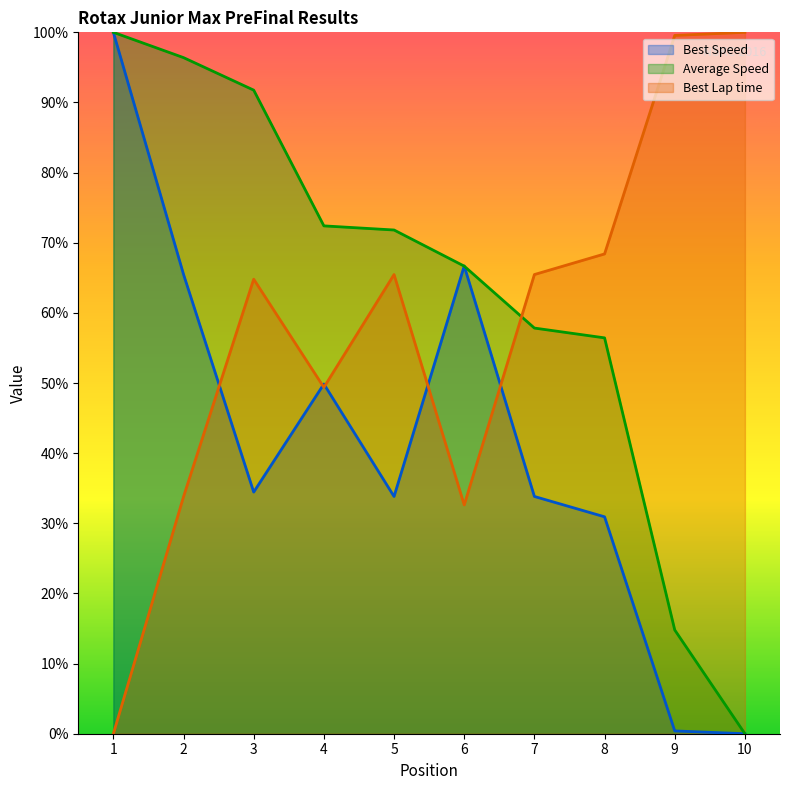

How many data points in Total Time are less than 71?

5